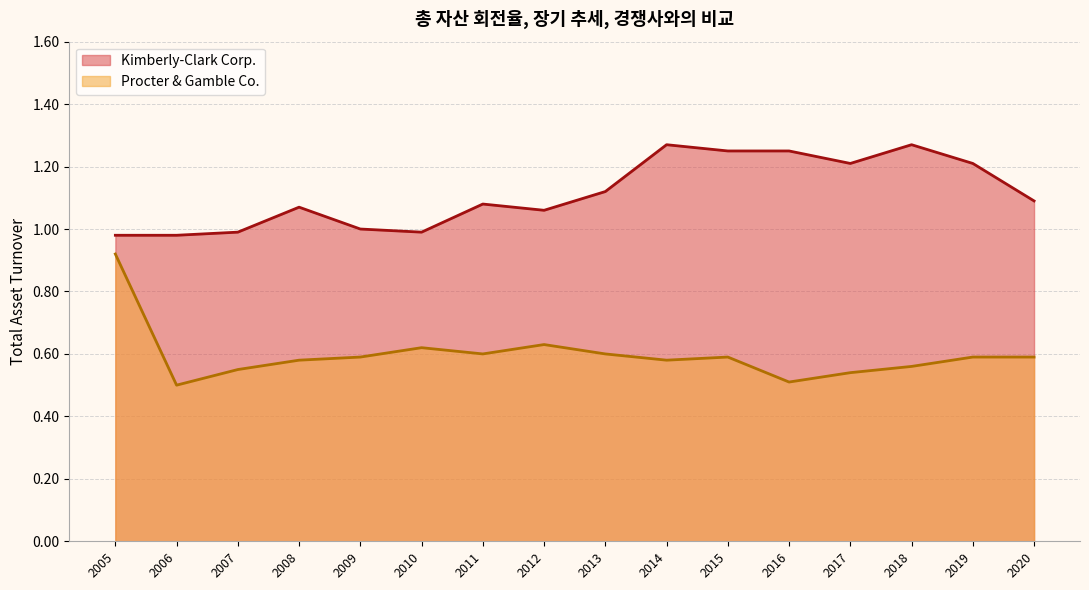

How many interior local peaks does the Procter & Gamble Co. series have?

3